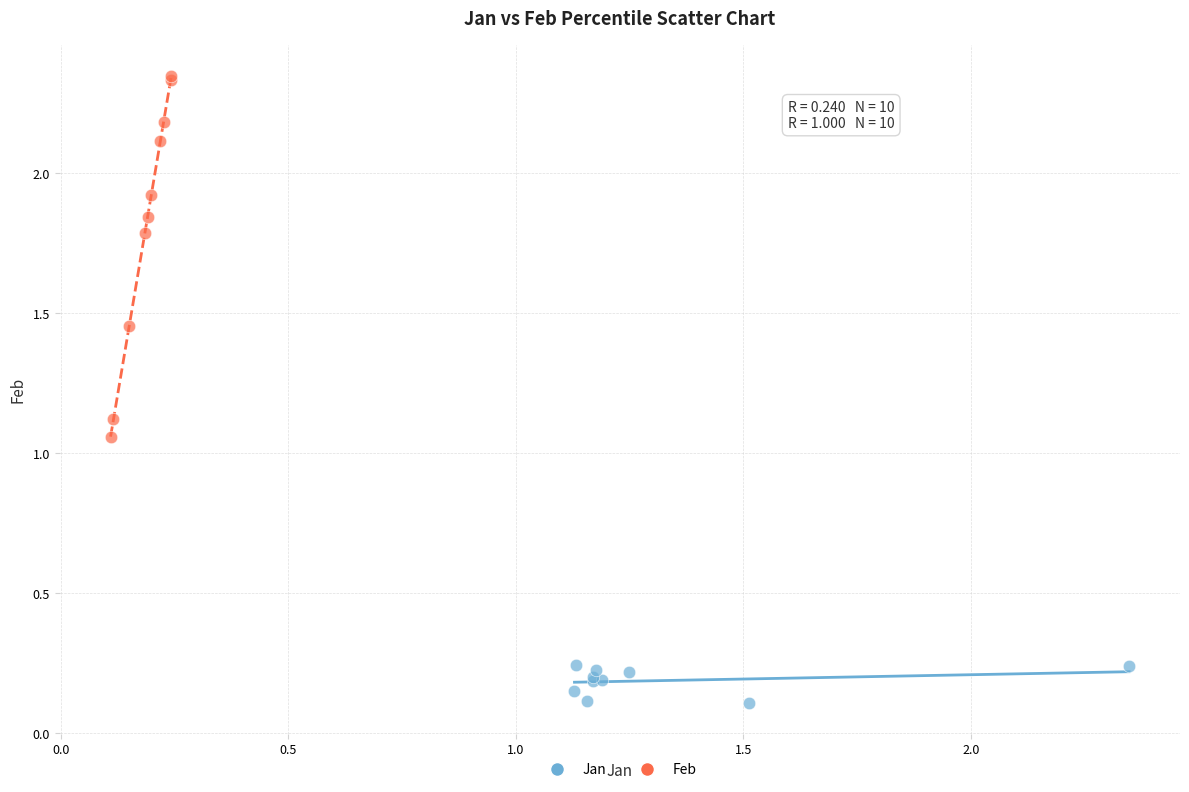

Which series has the largest Y range (max minus min)?

Feb